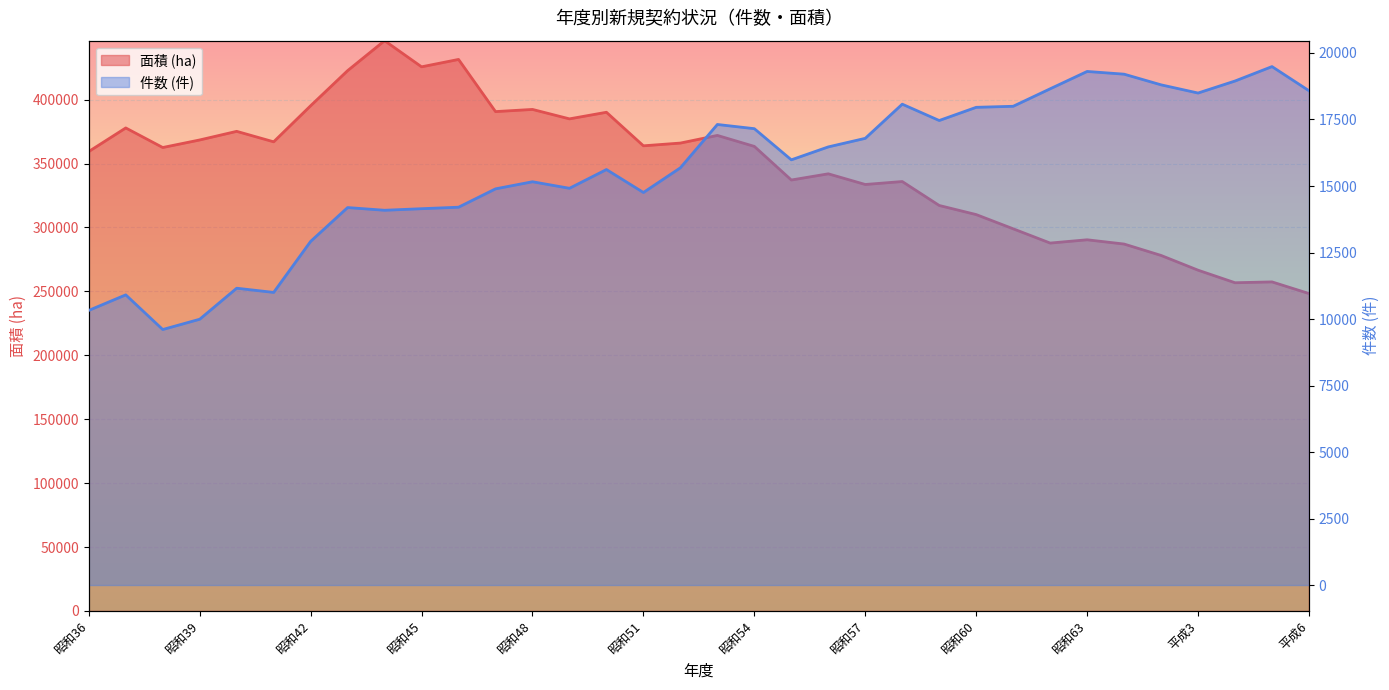

What is the value of the 件数 (件) point at the 5th from the left?

11158.0